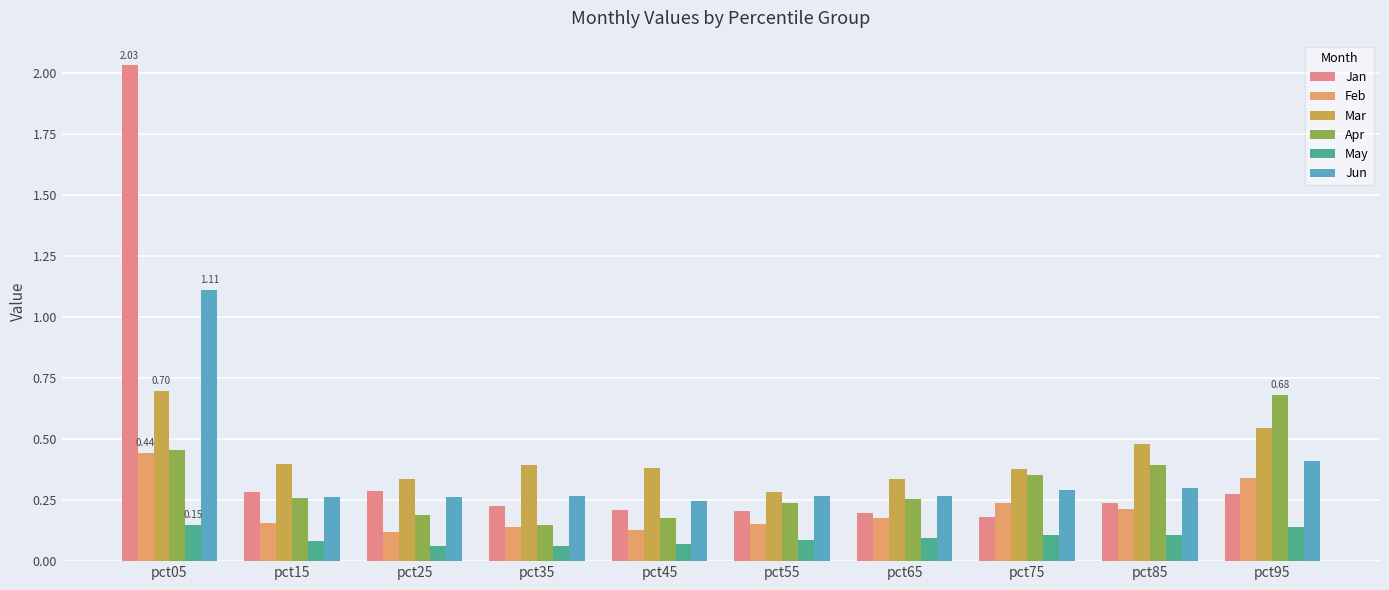

What is the value of the Apr bar at the 9th from the left?

0.4